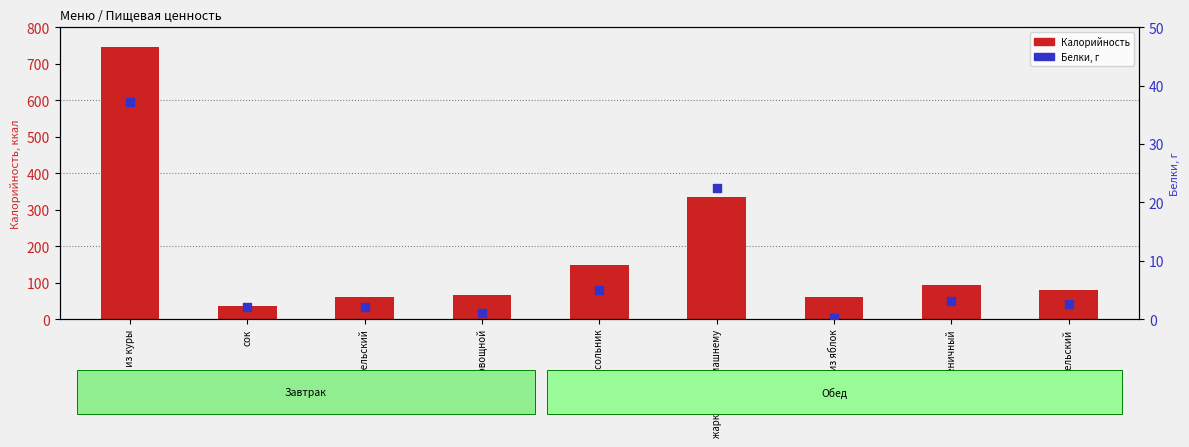

At which category is the sum across all series the highest?

плов из куры